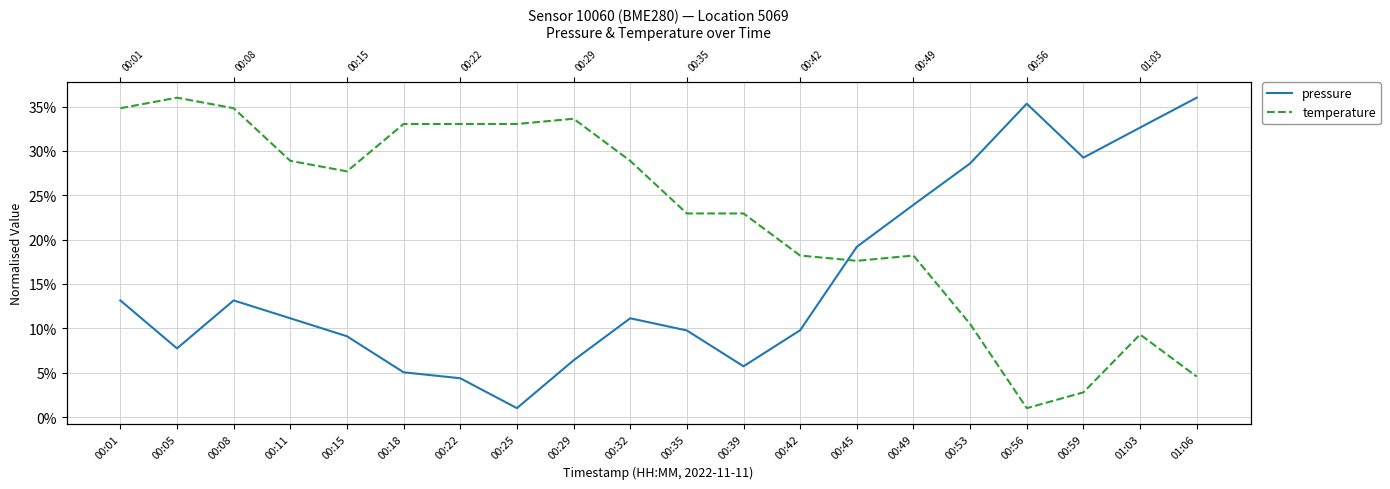

Does the chart have visible grid lines?

Yes